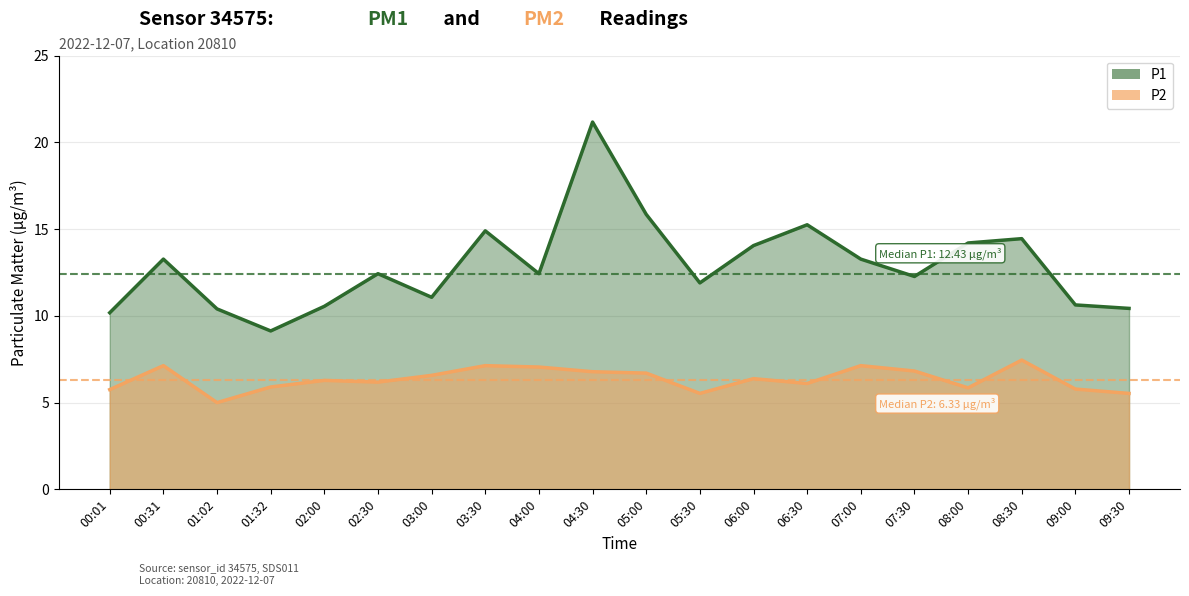

Is the value of P2 at 00:31 greater than the value of P1 at 07:30?

No